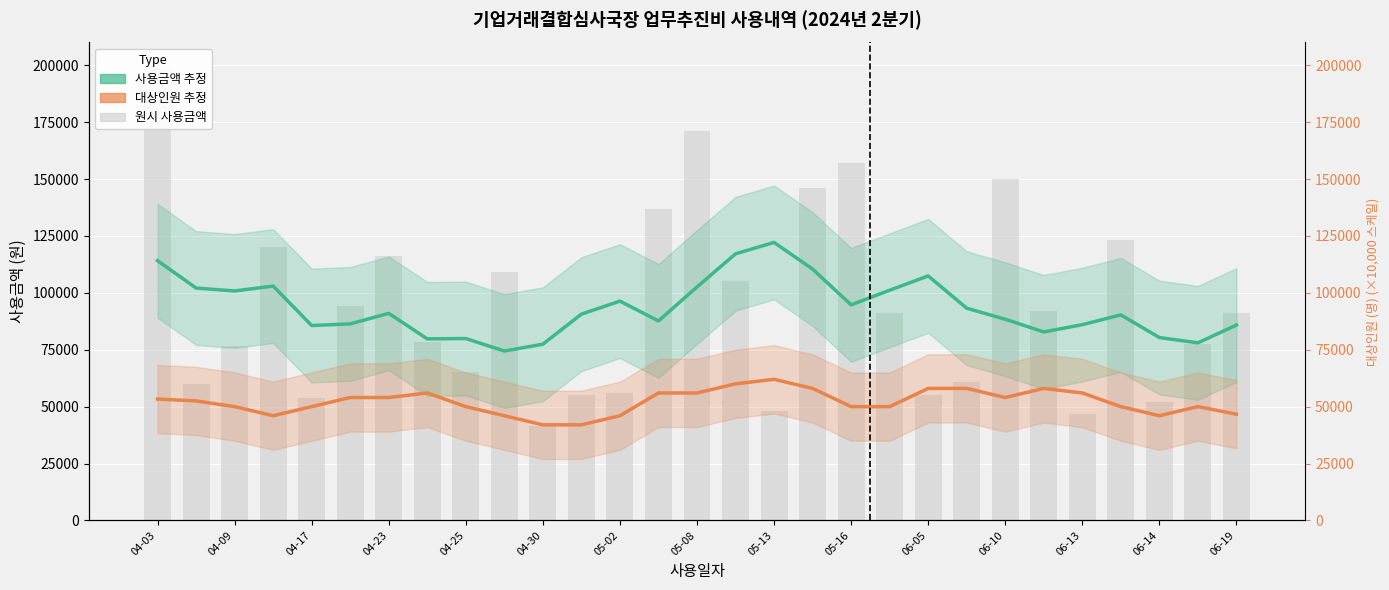

What is the total value across all series at 19?

151142.9